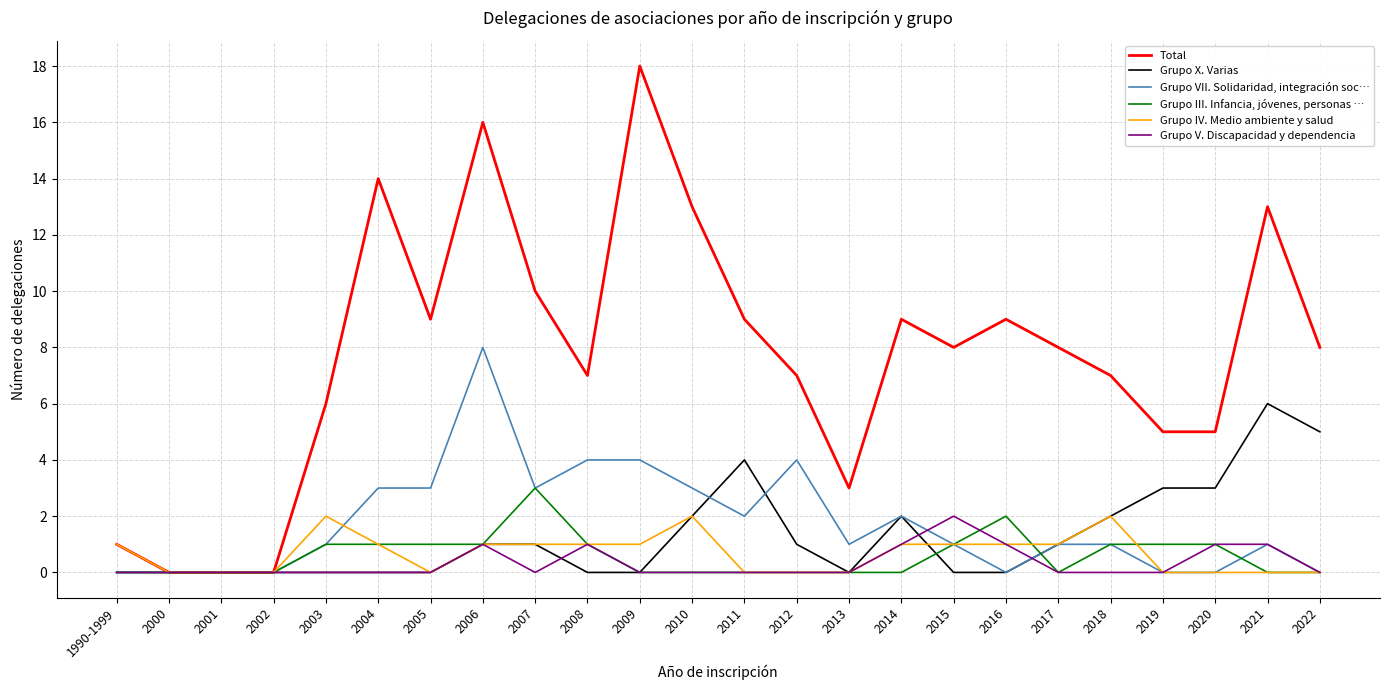

What is the sum of the Grupo V. Discapacidad y dependencia values at 2006 and 1990-1999?

1